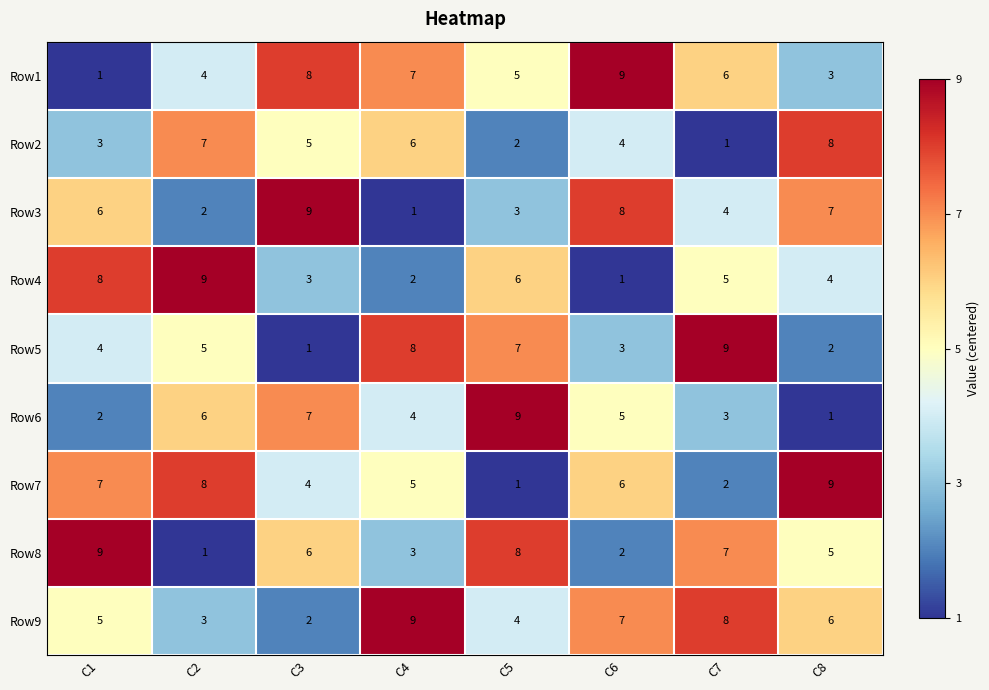

How many distinct data groups are displayed?

9